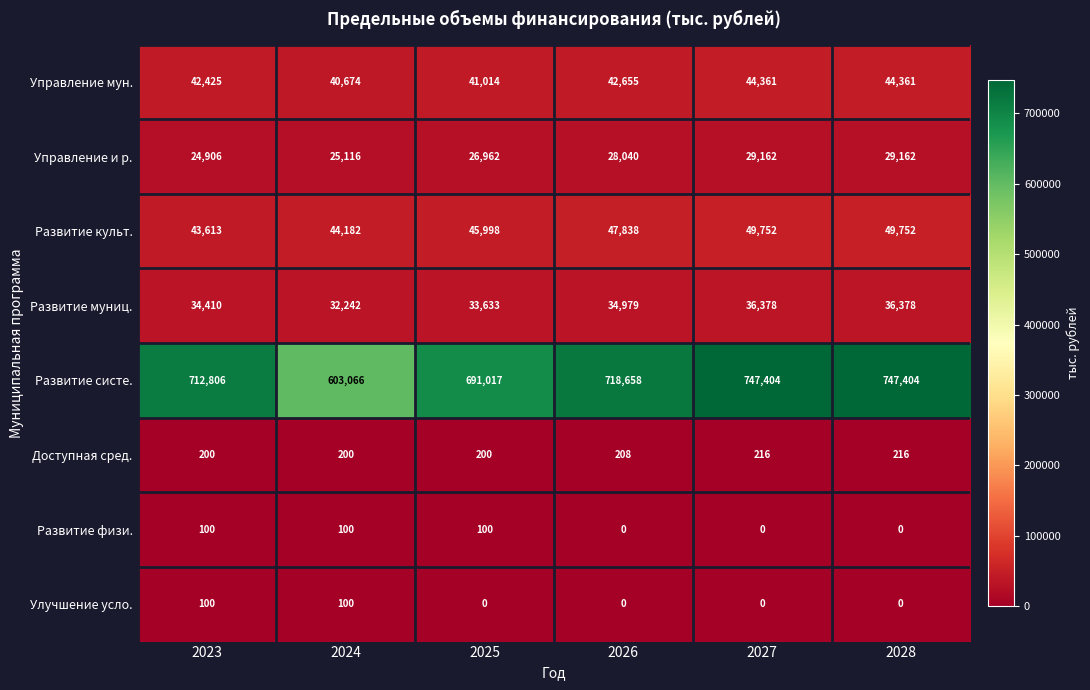

What is the total value across all series at 2027?

907273